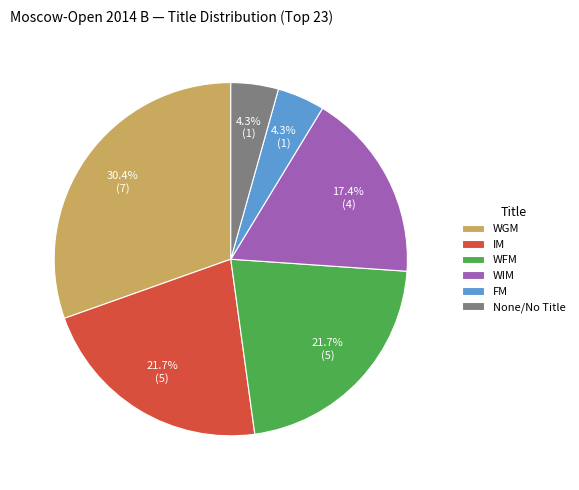

To the nearest percent, what is the average slice percentage?

17%